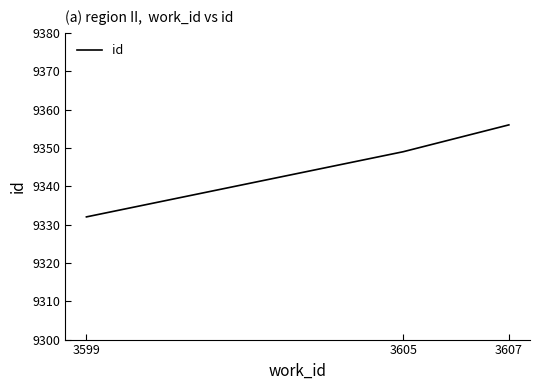

Reading right to left, what are all the values shown in this chart?

3607=9356	3605=9349	3599=9332